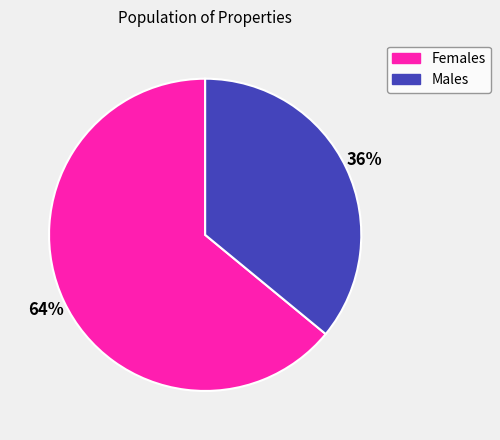

To the nearest percent, what is the difference between the largest and smallest slice percentages?

28%